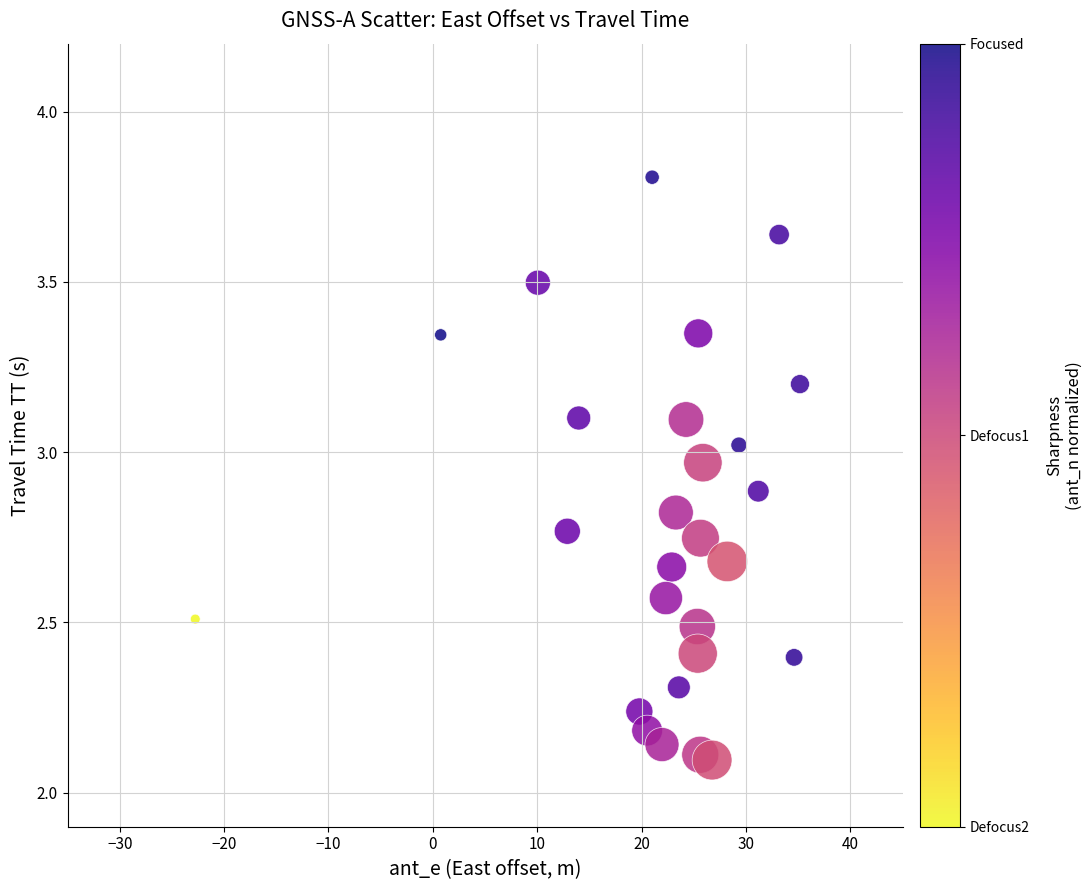

What is the range of Y values (max minus min)?

1.7